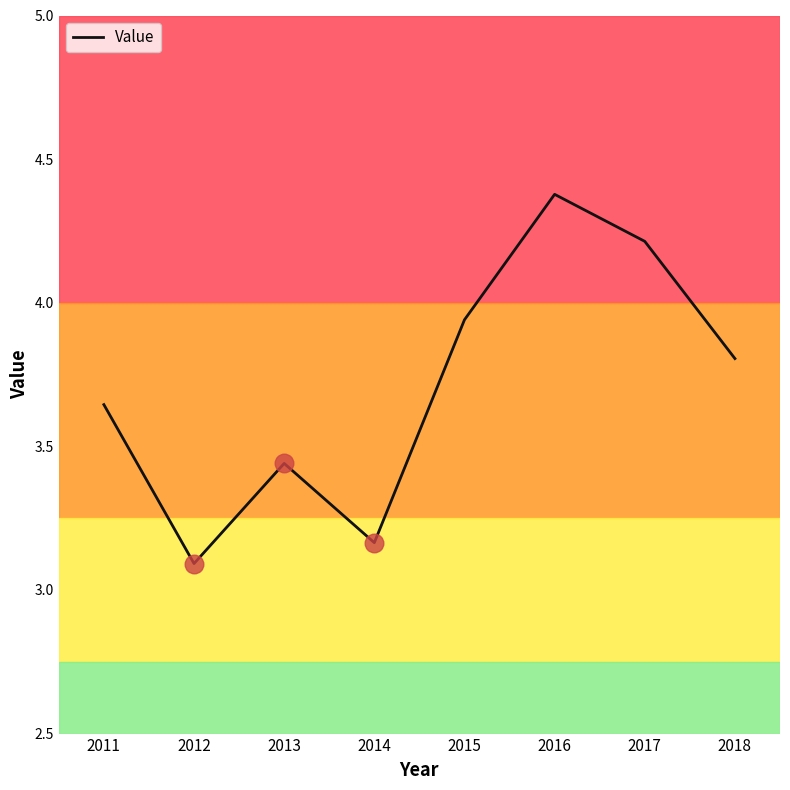

What is the change in value from 2012 to 2014?

+0.1